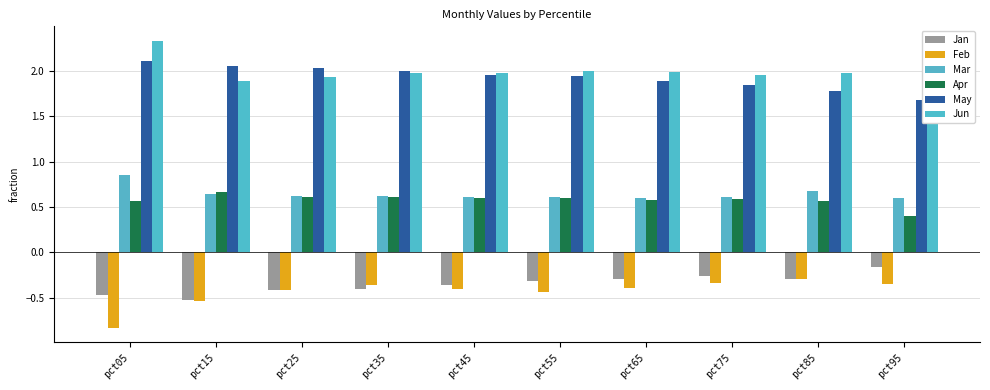

What is the greatest value displayed?

2.3